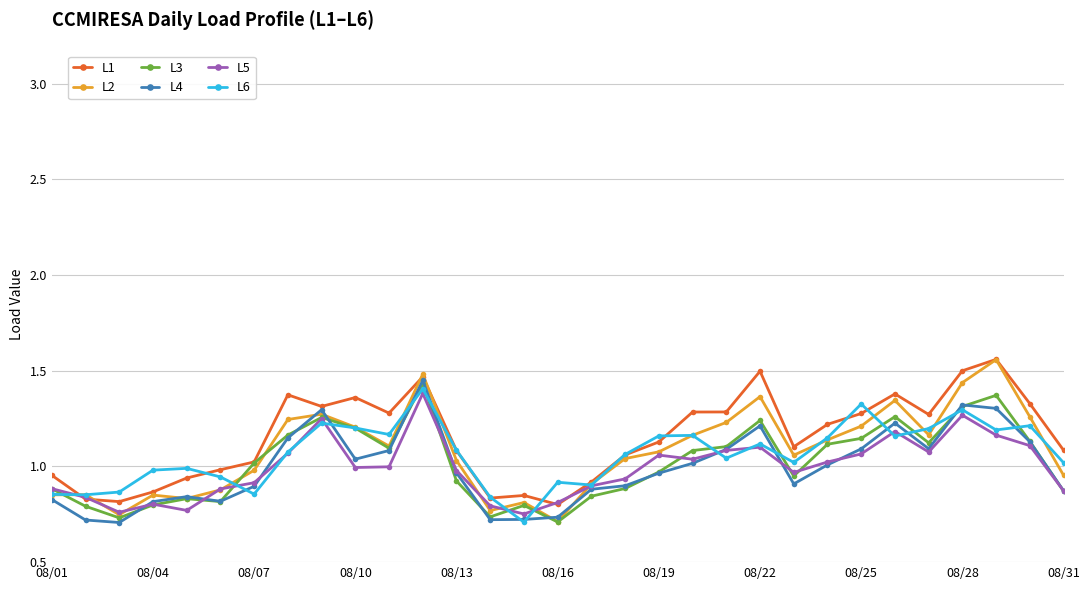

How many lines are shown in the chart?

6